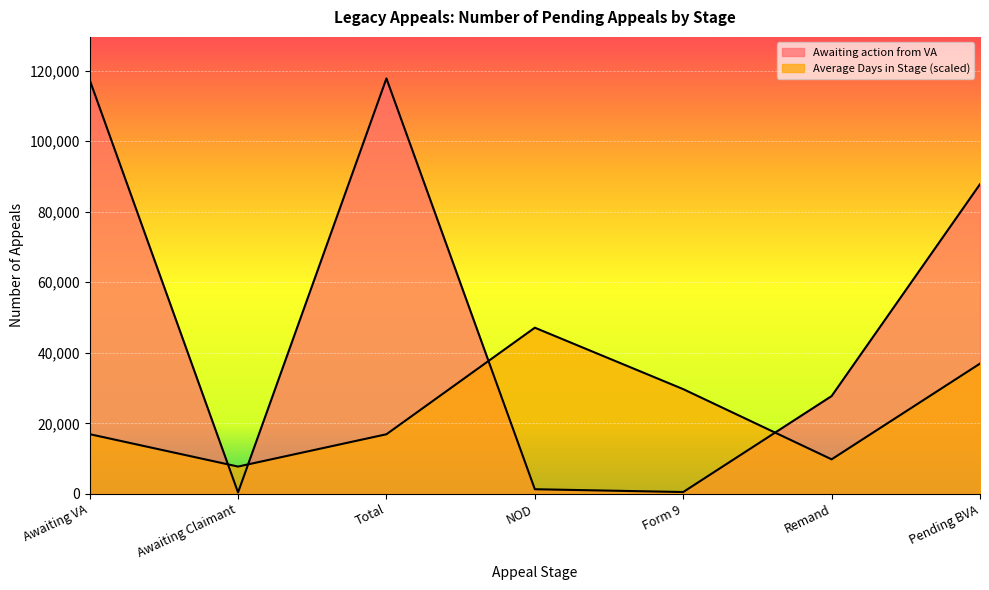

Rank the series at Awaiting VA from lowest to highest value.

Average Days in Stage, Awaiting action from VA